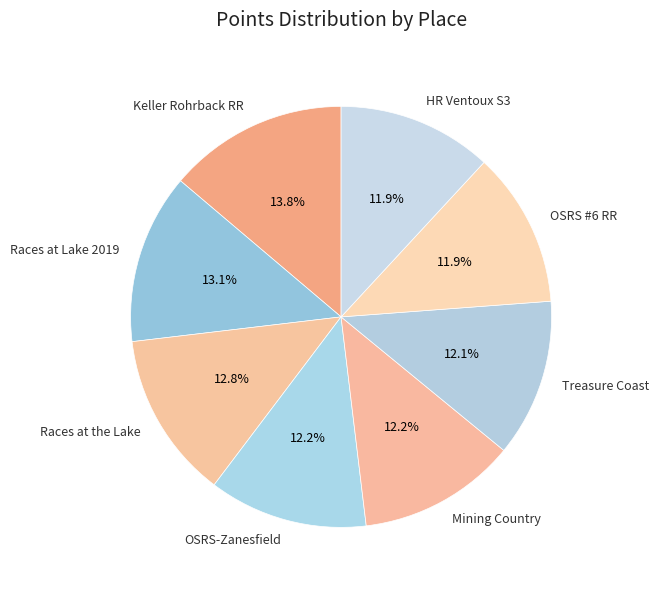

Is there any slice that represents more than half of the pie?

No